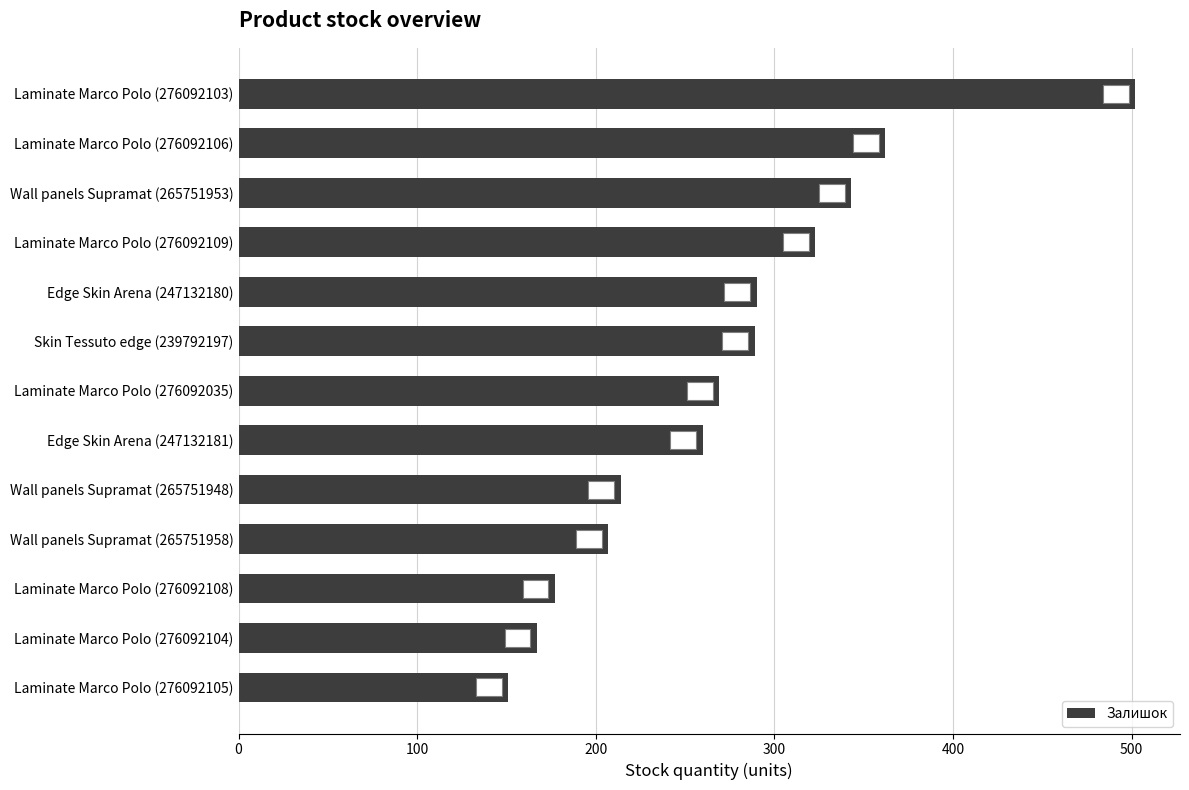

Reading bottom to top, list all the values displayed in this chart.

151	167	177	207	214	260	269	289	290	323	343	362	502